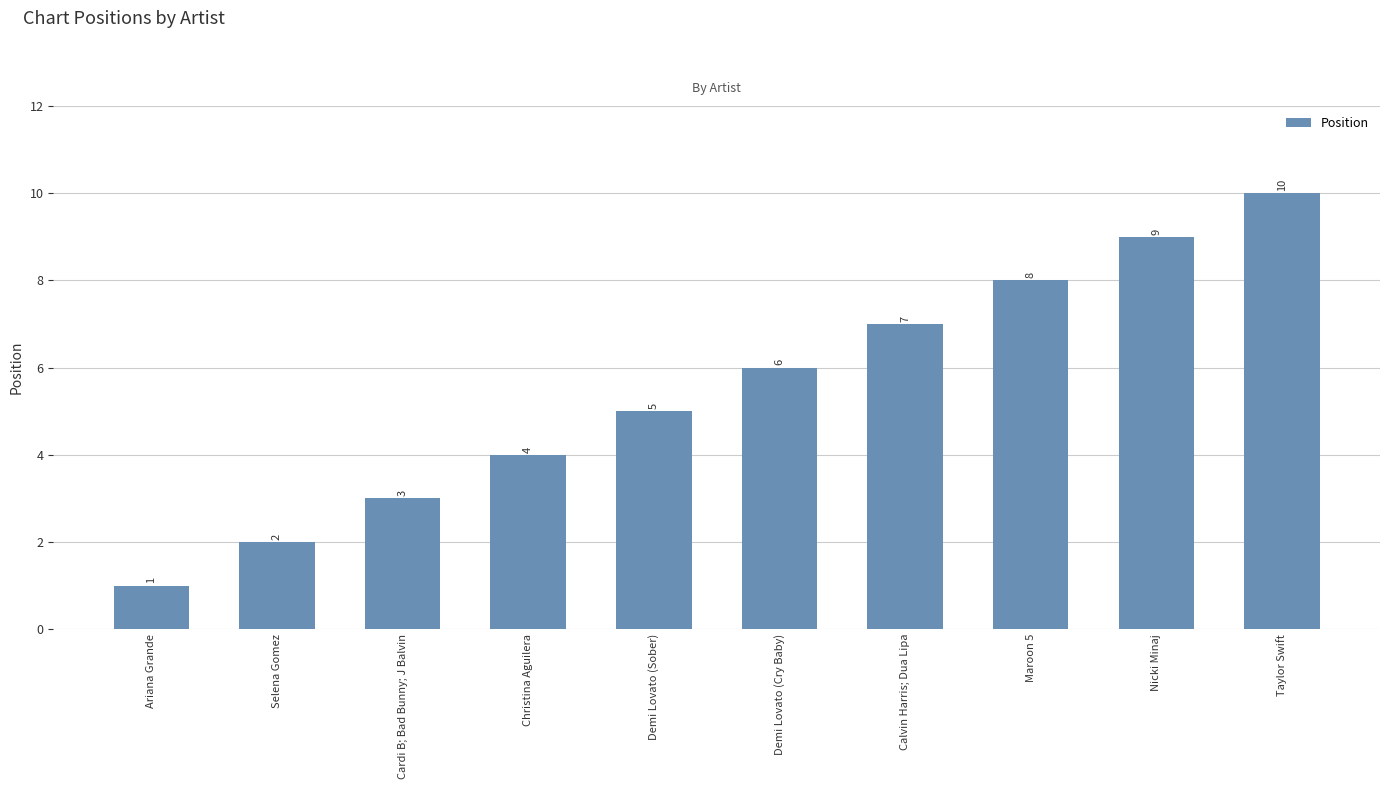

Are the bars horizontal?

No